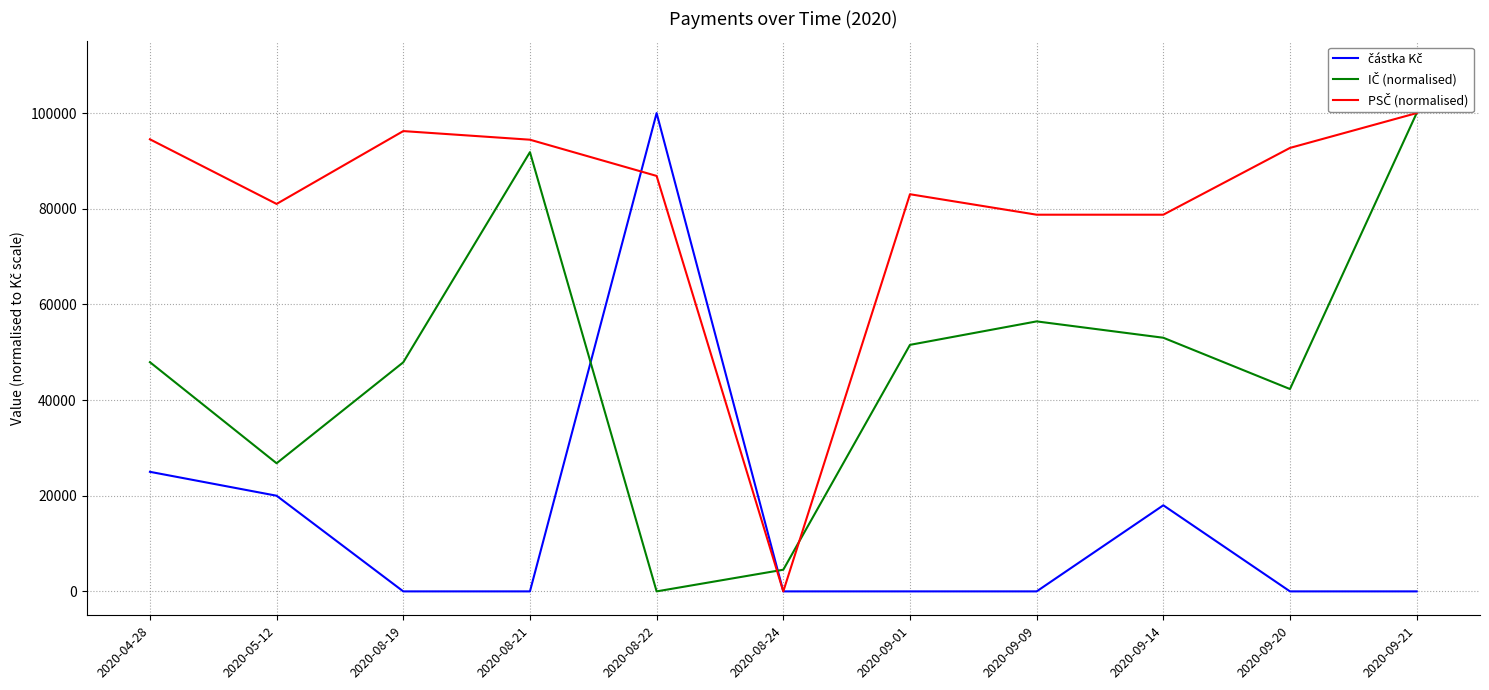

What is the greatest value displayed?

100000.0